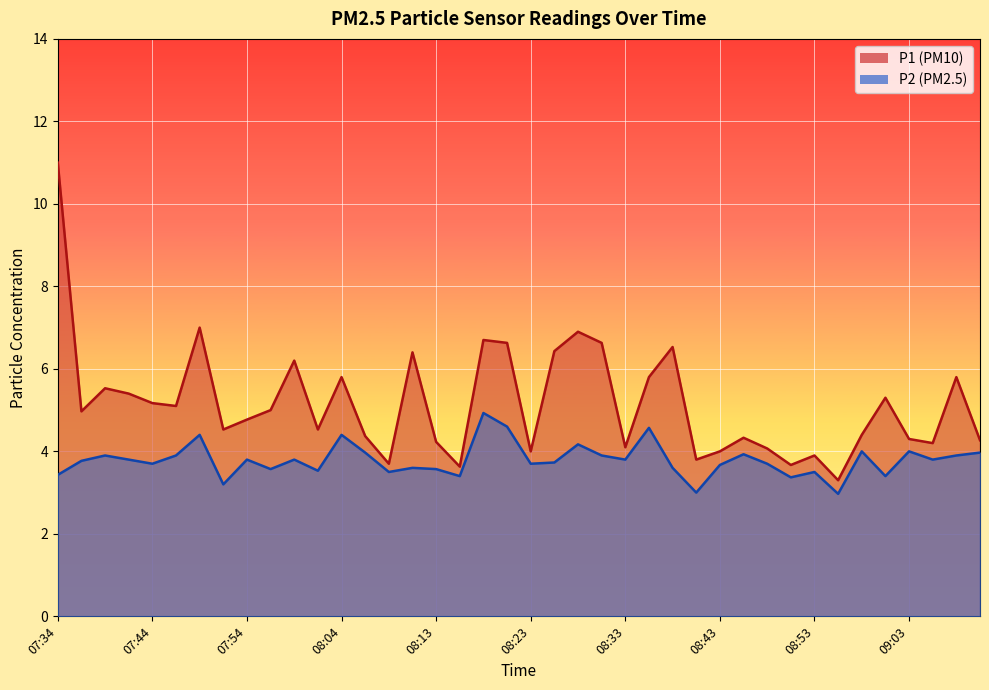

What is the difference between the maximum and second lowest values in the P1 series?

7.4